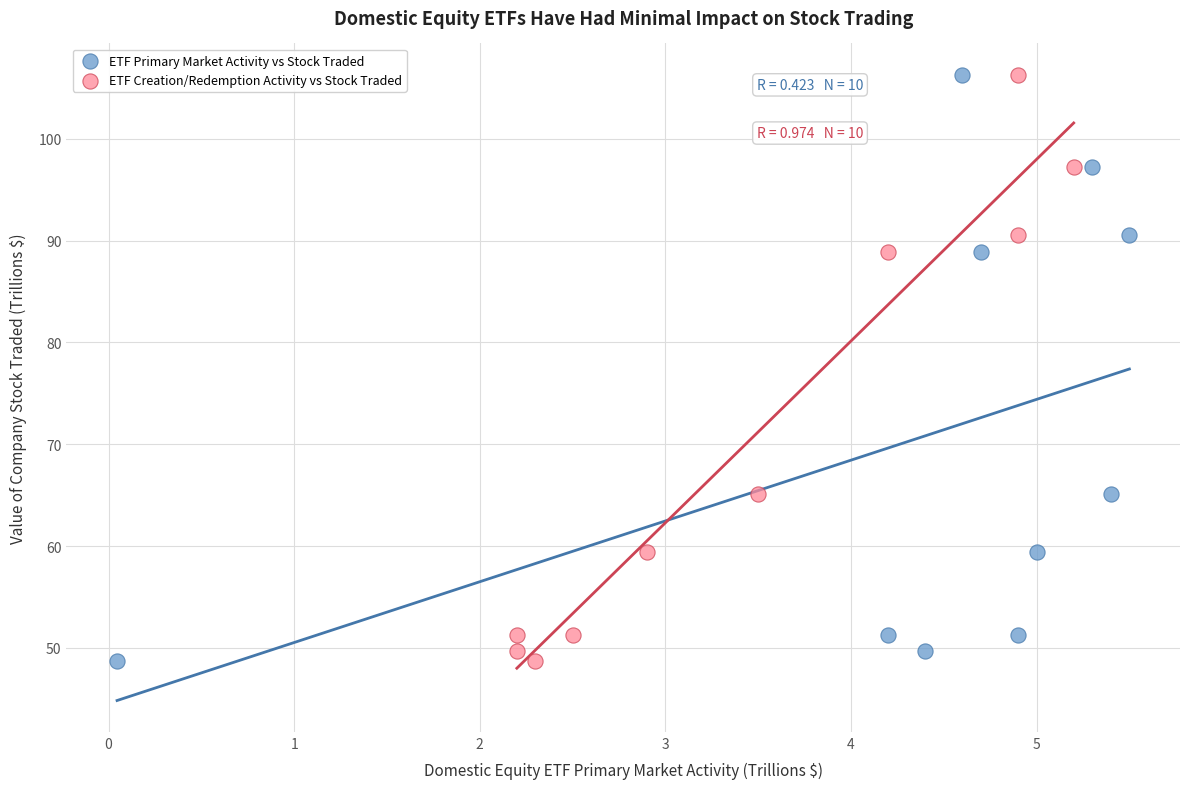

What are all the series names shown in the legend?

ETF Primary Market Activity vs Stock Traded, ETF Creation/Redemption Activity vs Stock Traded